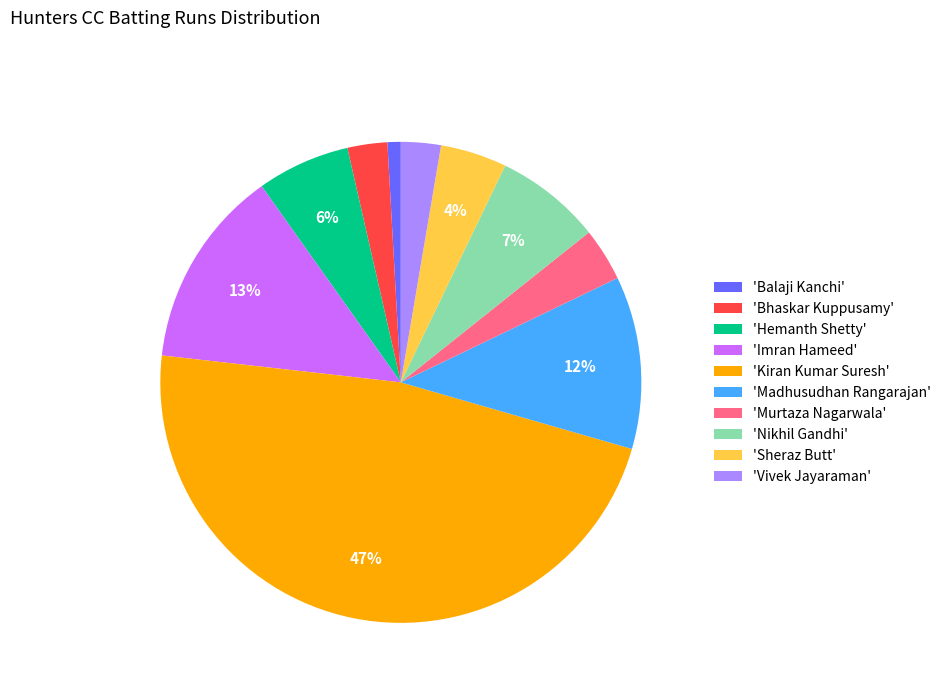

How many slices are in this pie chart?

10